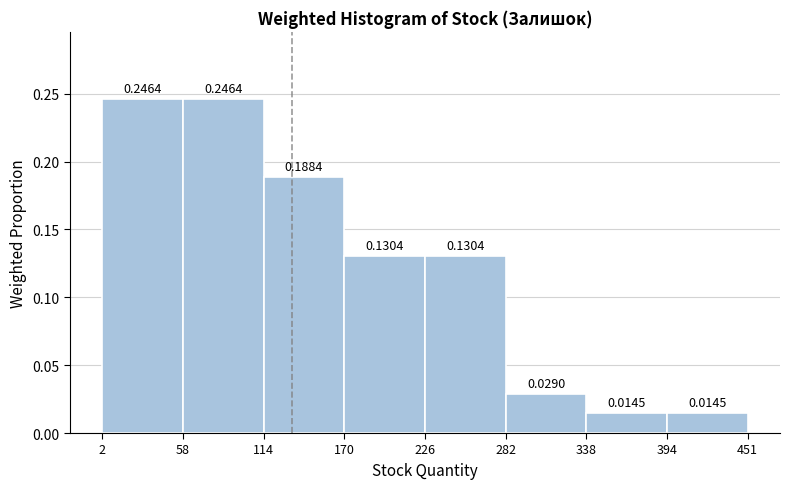

Reading left to right, transcribe this chart: for each bar, give the range it covers on the x-axis and its height.

2 to 58: 0.2464
58 to 114: 0.2464
114 to 170: 0.1884
170 to 226: 0.1304
226 to 282: 0.1304
282 to 338: 0.0290
338 to 394: 0.0145
394 to 451: 0.0145